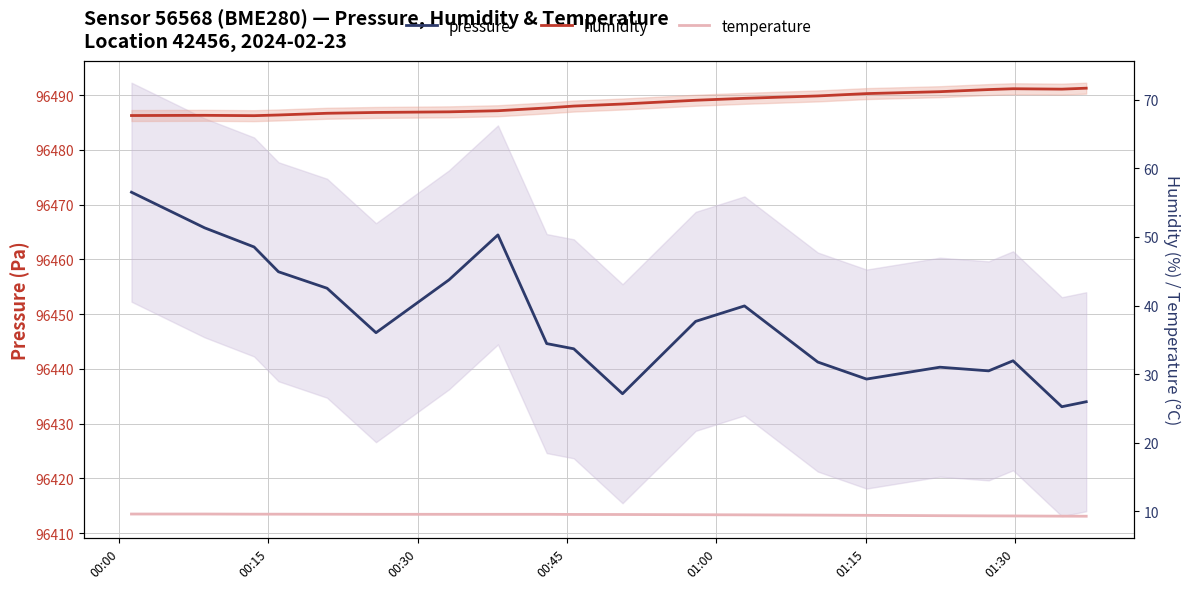

At how many categories does at least one series exceed 51838?

20